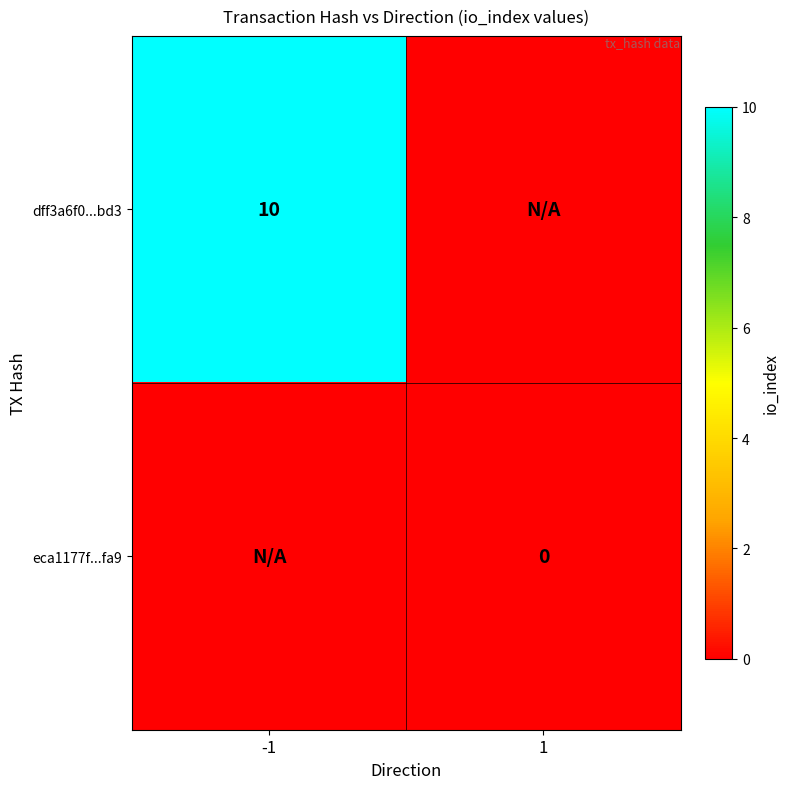

The dff3a6f0...bd3 series shows 10 at -1. True or false?

True